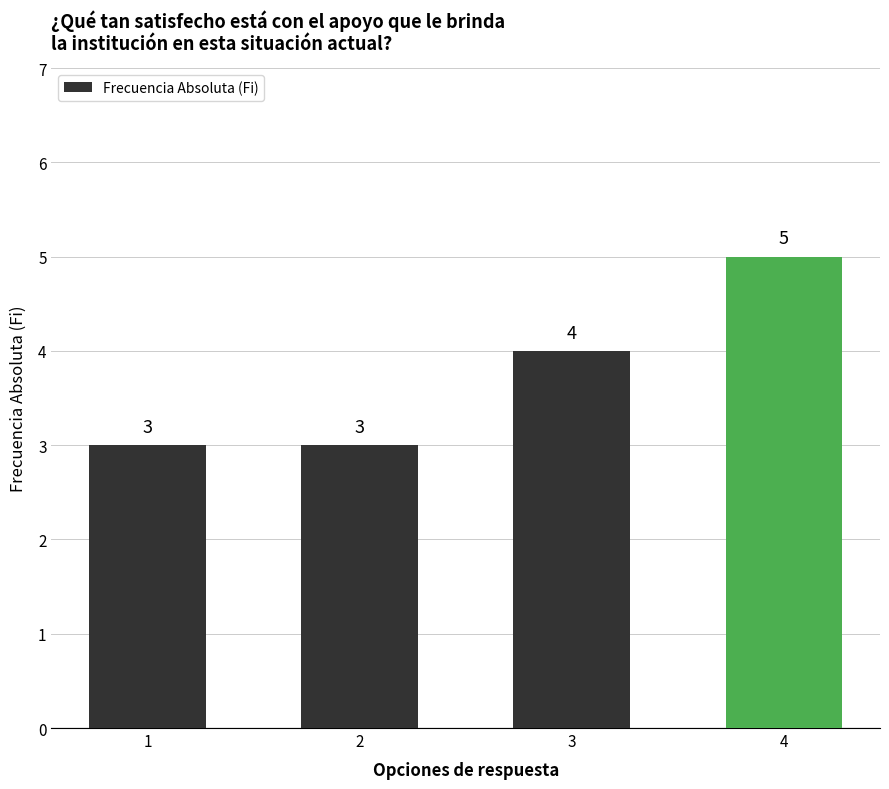

True or false: the data shows 3 at 1.

True